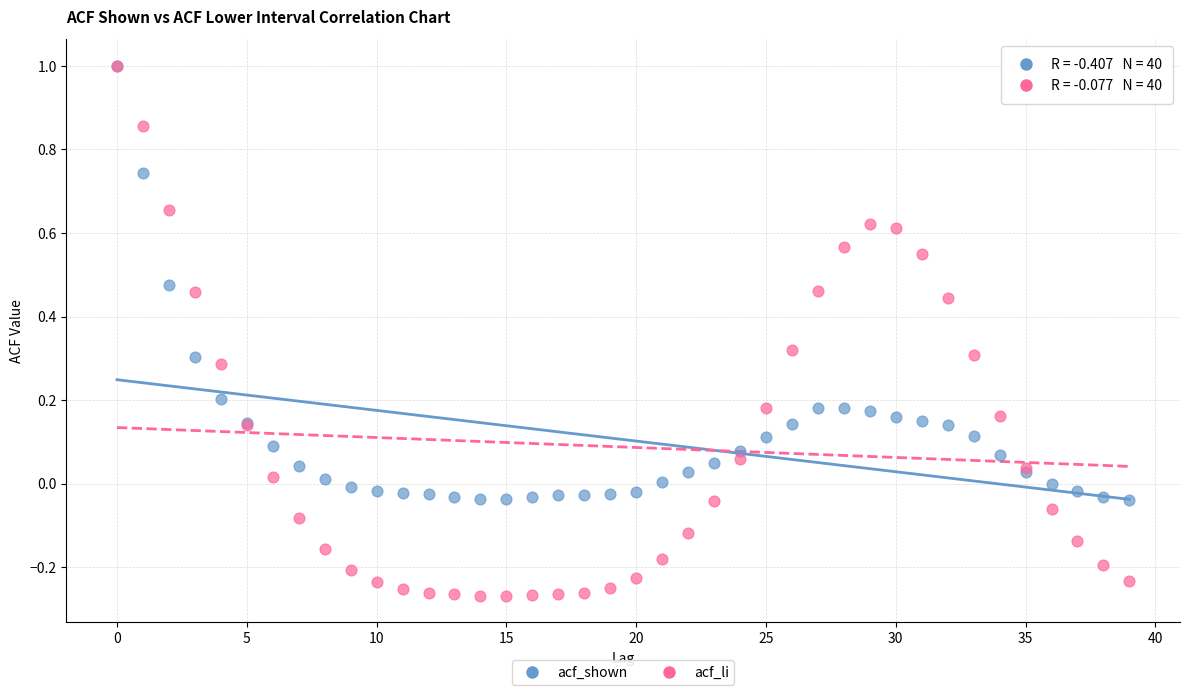

Which series reaches the minimum Y coordinate?

acf_li